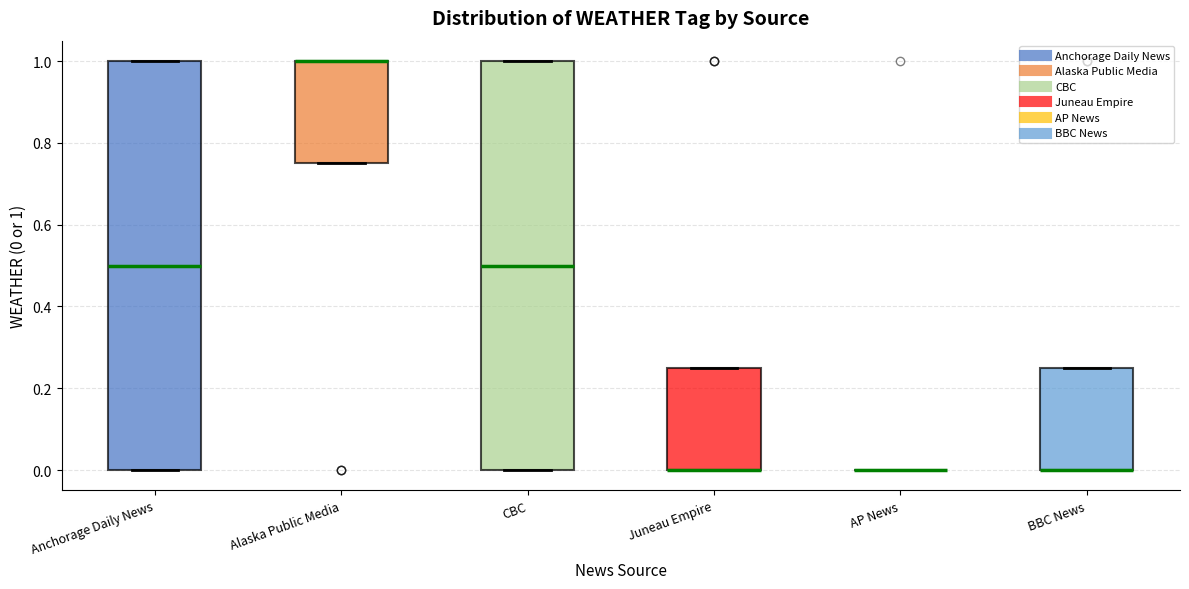

Reading left to right, transcribe this box plot: for each box, give where its median line is, the range the box spans, and where its two whiskers end, as read against the y-axis. The values are not printed on the chart, so give them approximately, as read against the axis.

Anchorage Daily News: median 0.50, box 0.00 to 1.00, whiskers 0.00 to 1.00
Alaska Public Media: median 1.00 (drawn on the box's upper edge), box 0.76 to 1.00, whiskers 0.76 to 1.00
CBC: median 0.50, box 0.00 to 1.00, whiskers 0.00 to 1.00
Juneau Empire: median 0.00 (drawn on the box's lower edge), box 0.00 to 0.26, whiskers 0.00 to 0.26
AP News: box collapsed to a line at 0.00, whiskers 0.00 to 0.00
BBC News: median 0.00 (drawn on the box's lower edge), box 0.00 to 0.26, whiskers 0.00 to 0.26